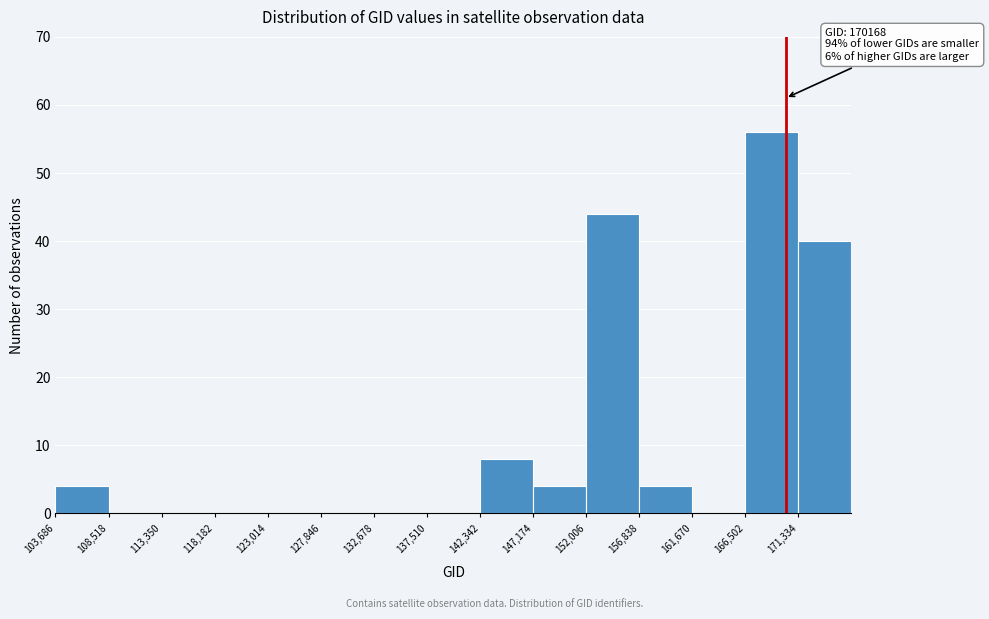

Over which range of the x-axis is the bar tallest?

166500 to 171500